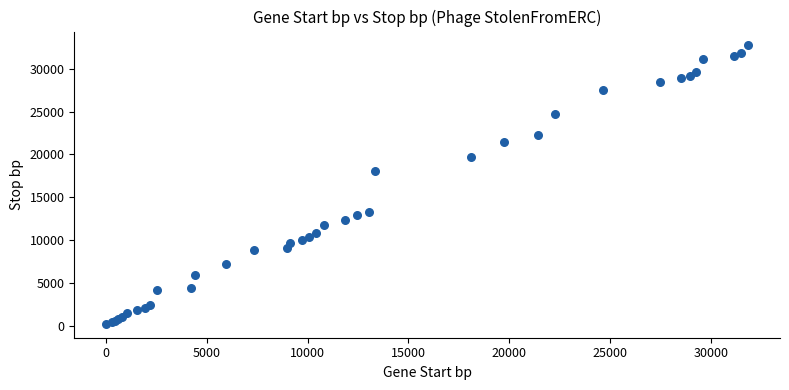

What Y value in the scatter plot is closest to 16487?

18057